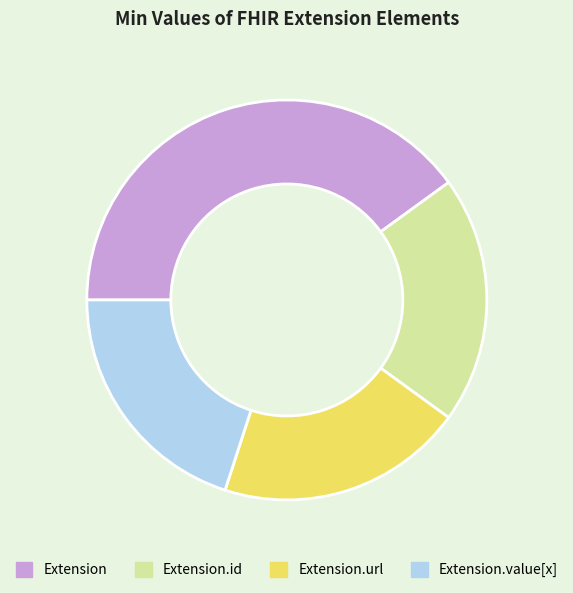

Is Extension.url the majority of the pie?

No